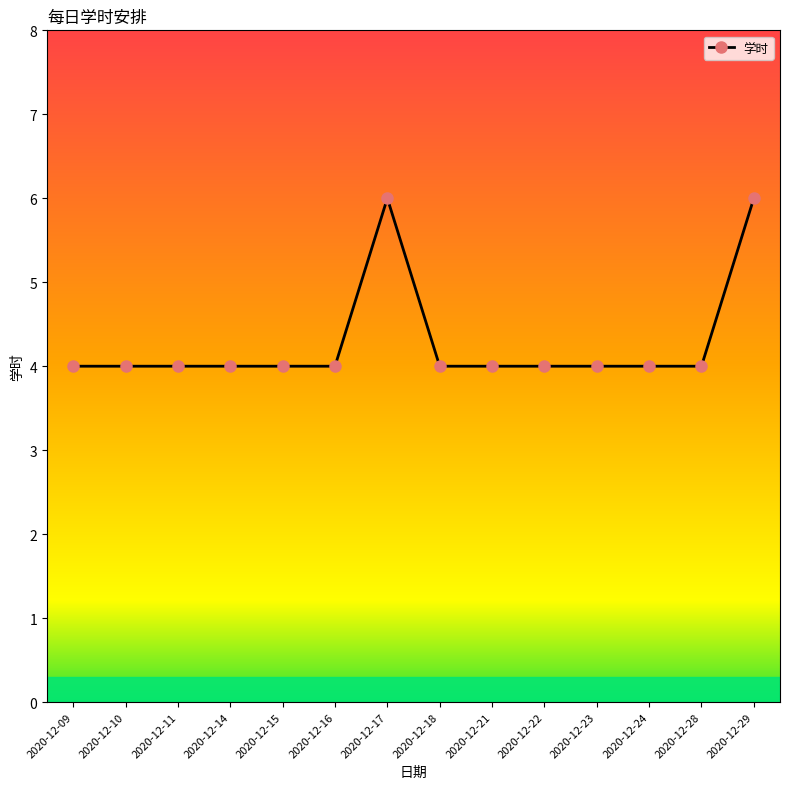

What is the difference between the maximum and second lowest values?

2